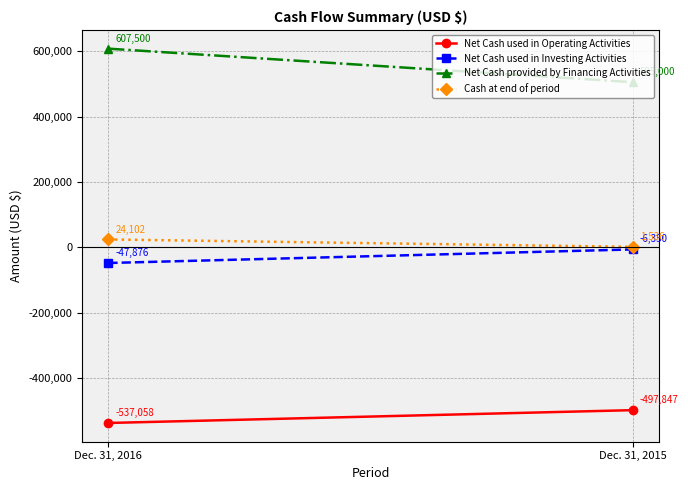

What is the value of the Cash at end of period point at the 1st from the left?

24102